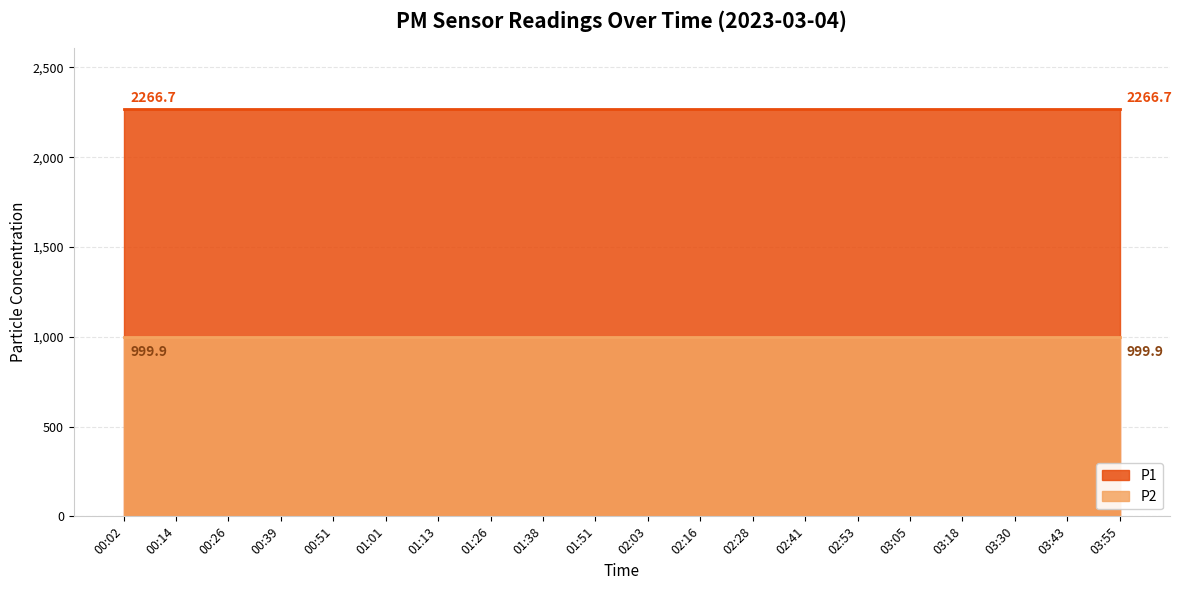

How many series are shown in this chart?

2